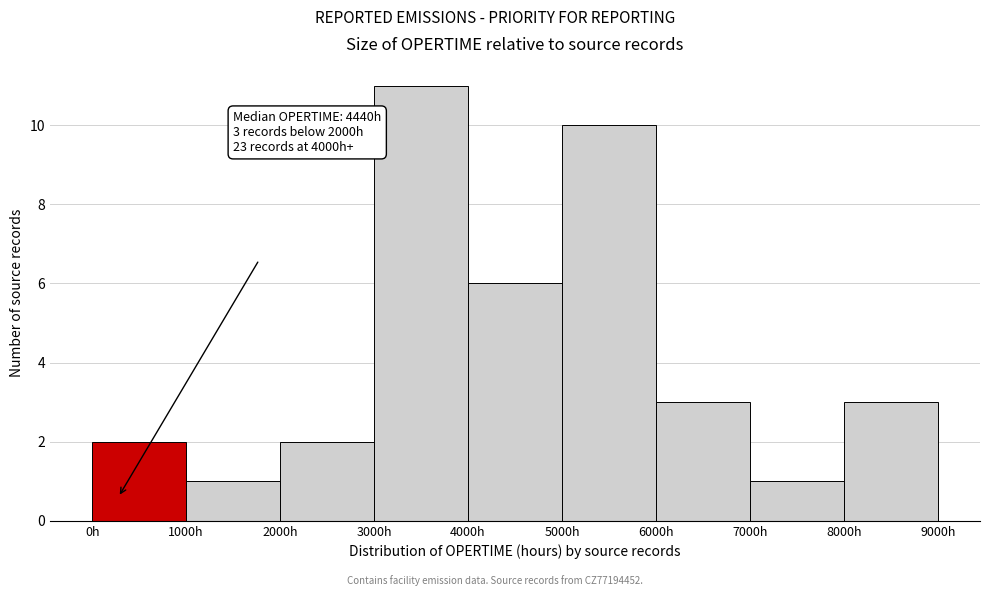

Which range on the x-axis has the tallest bar?

3000 to 4000